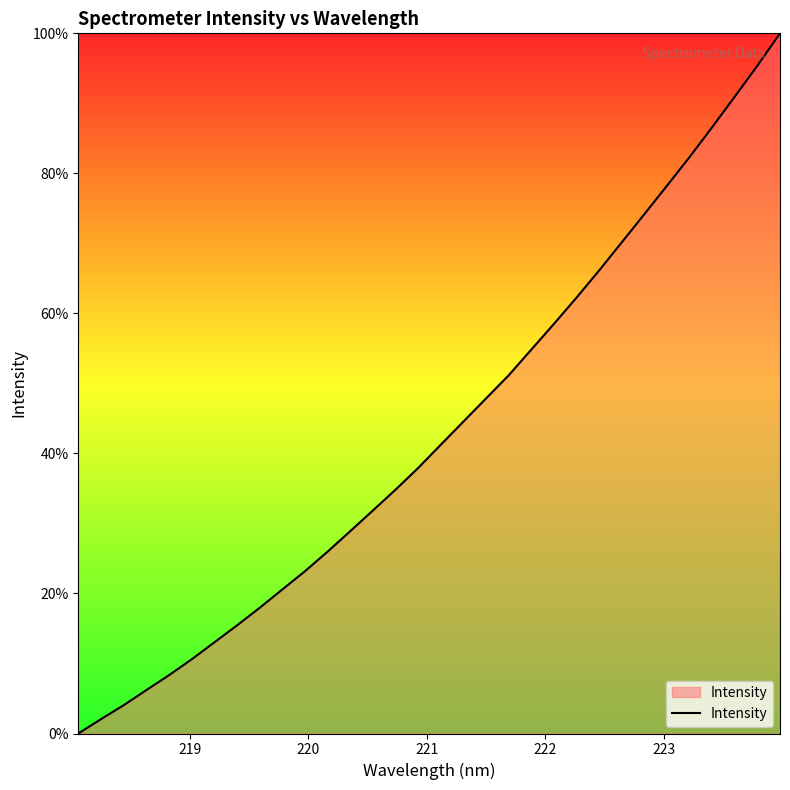

True or false: there are more than 2 points higher than both neighbors.

False